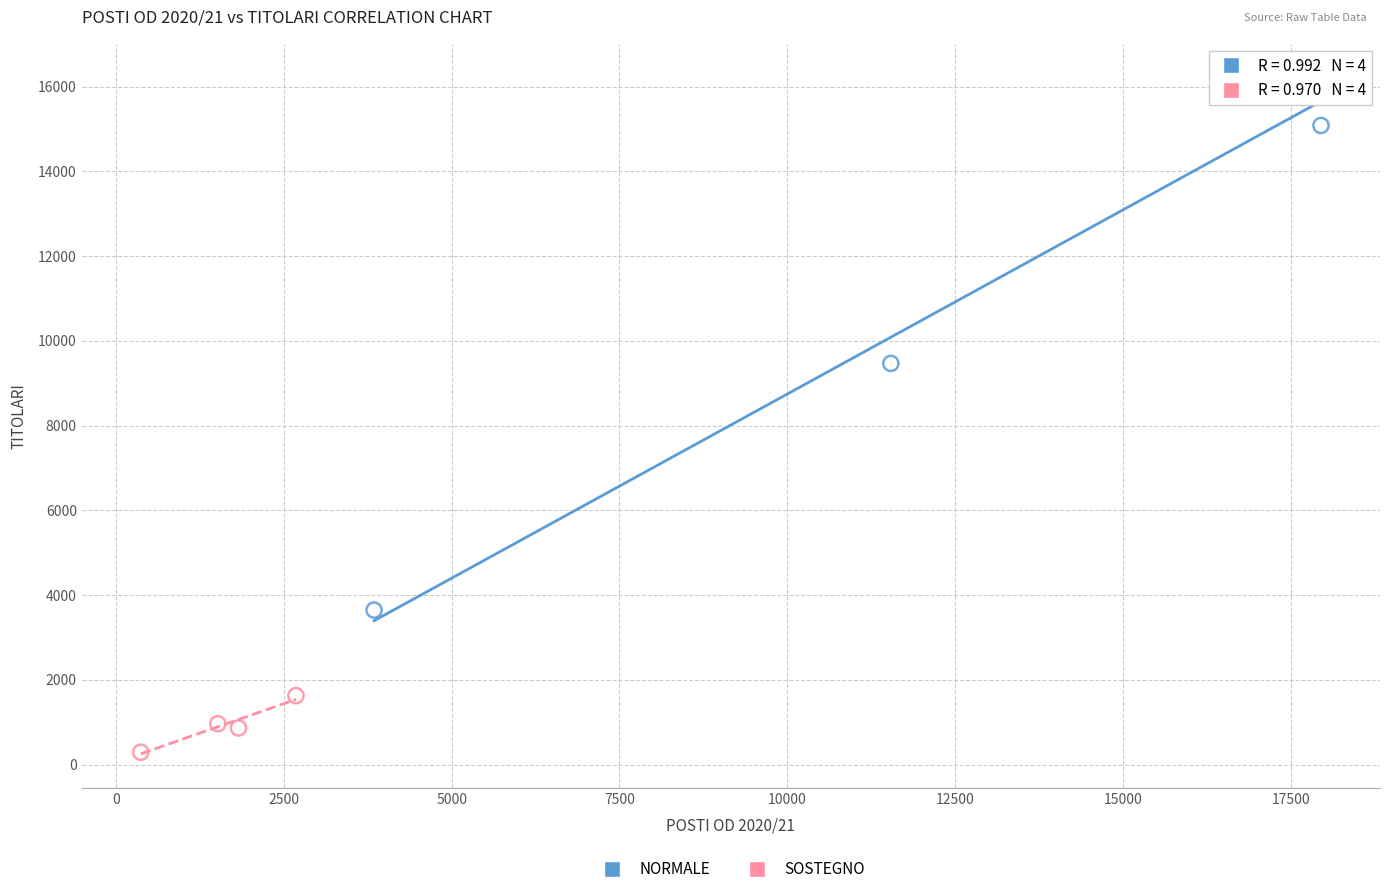

Which series has the largest Y range (max minus min)?

NORMALE